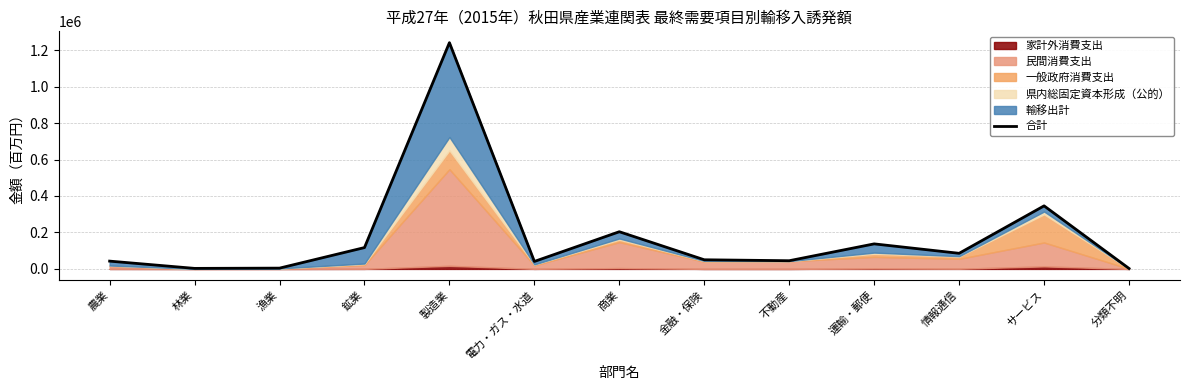

Where is the first local minimum?

林業